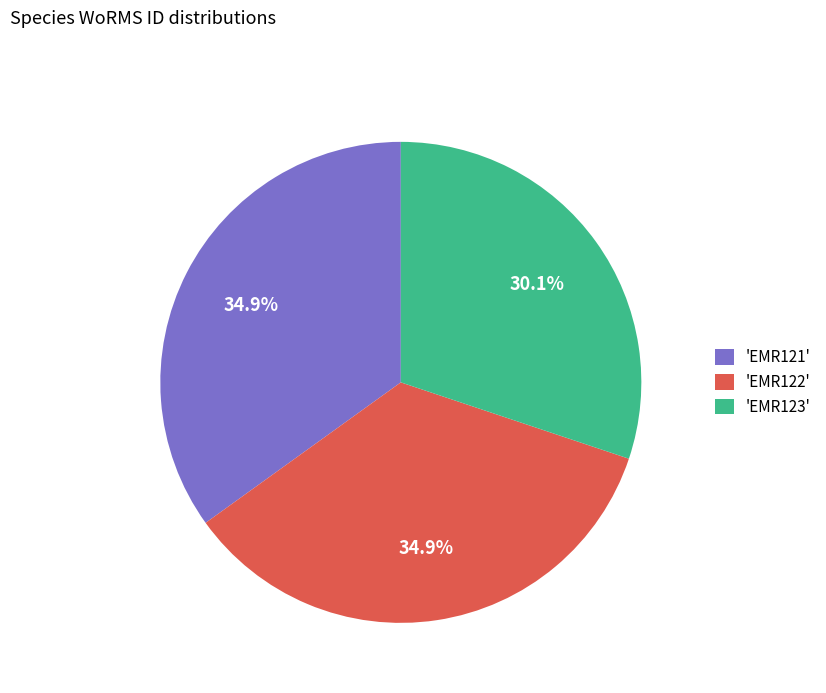

What is the ratio of the value at 'EMR123' to the value at 'EMR122'?

0.9